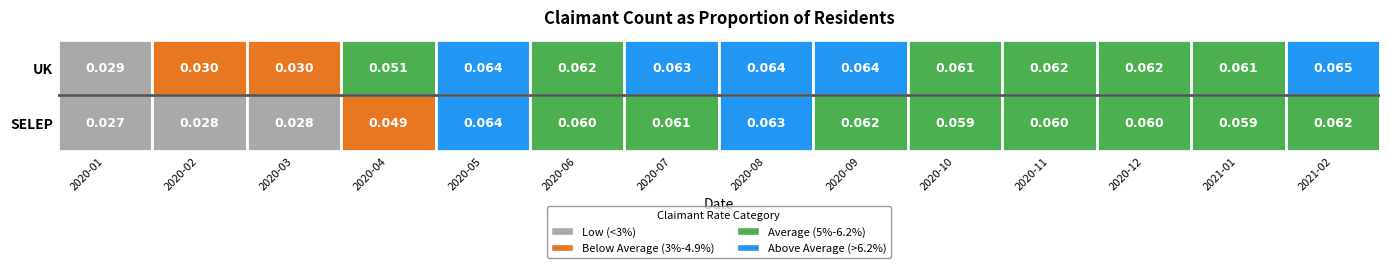

Reading left to right, transcribe all the data shown in this chart.

2020-01=0.0	2020-02=0.0	2020-03=0.0	2020-04=0.0	2020-05=0.1	2020-06=0.1	2020-07=0.1	2020-08=0.1	2020-09=0.1	2020-10=0.1	2020-11=0.1	2020-12=0.1	2021-01=0.1	2021-02=0.1